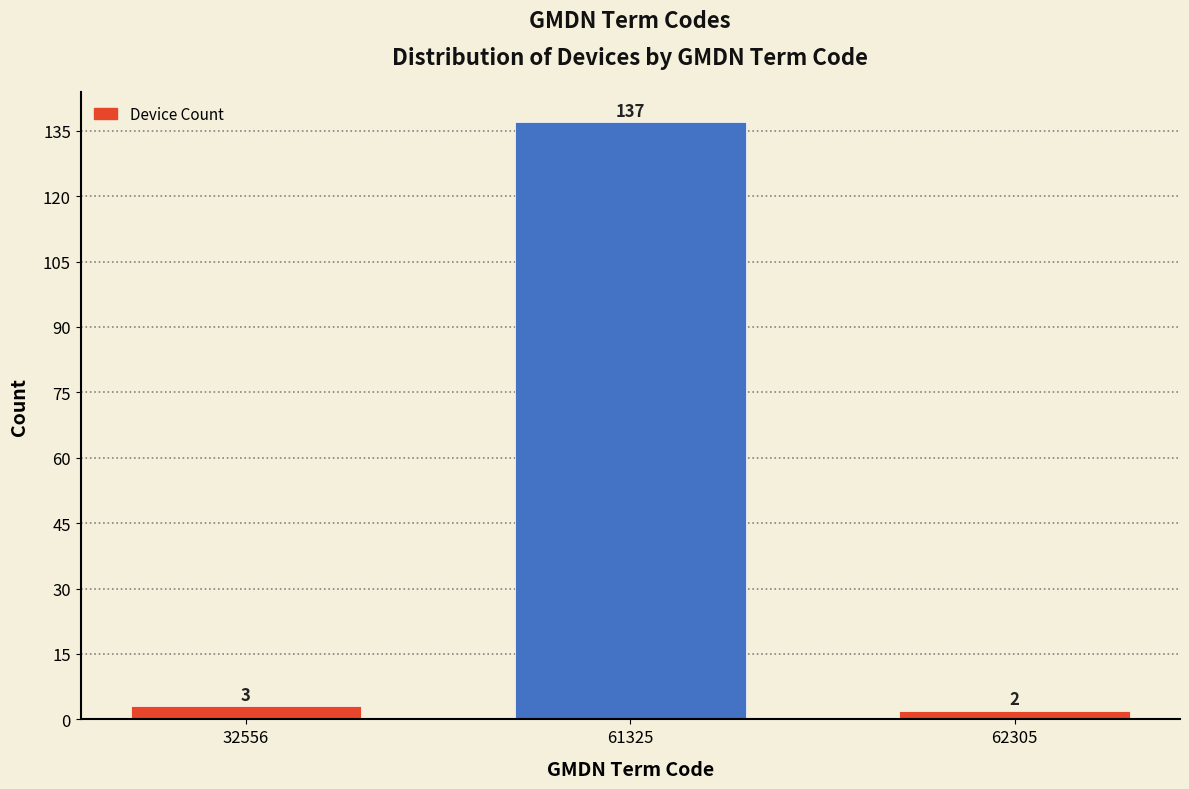

Reading left to right, transcribe all the data shown in this chart.

32556=3	61325=137	62305=2